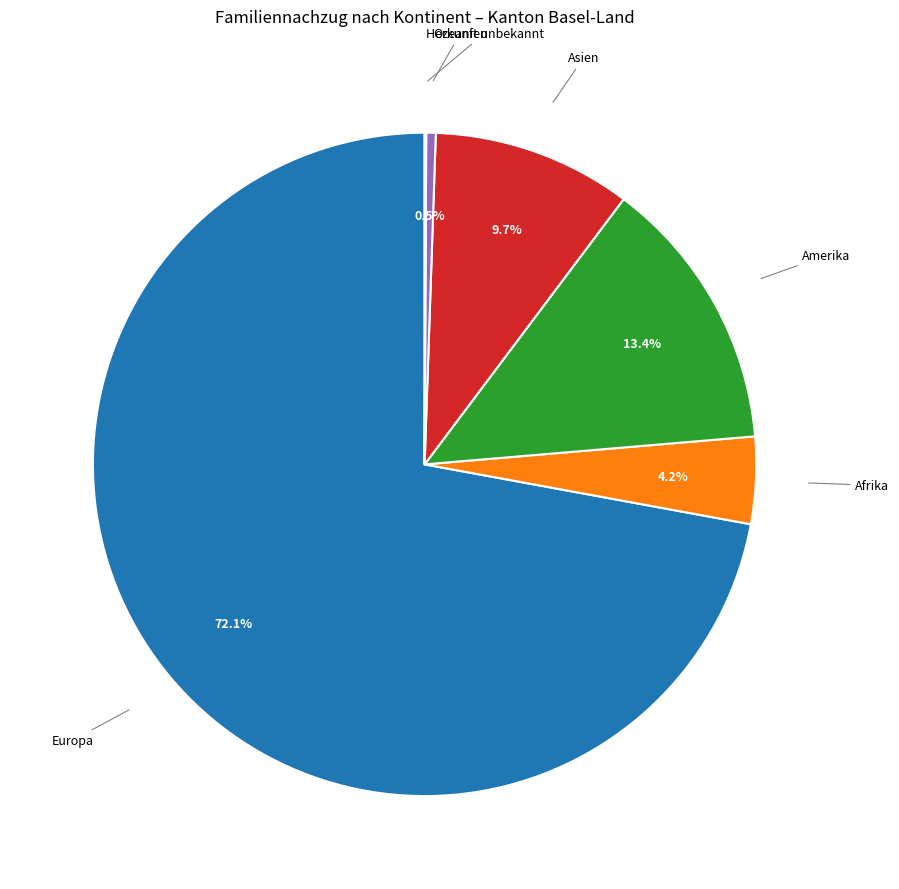

Does any single category account for the majority?

Yes